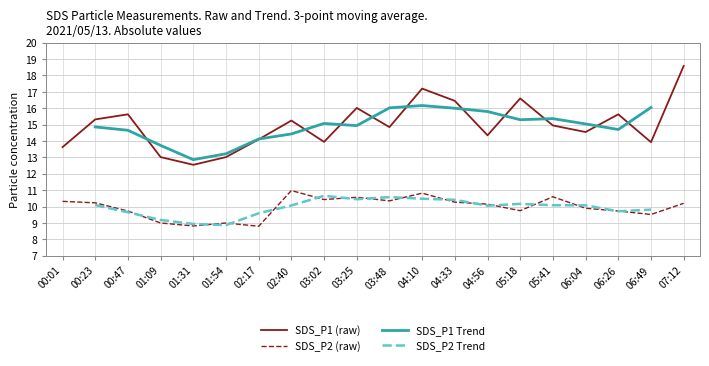

Which category has the lowest value across all series?

02:17